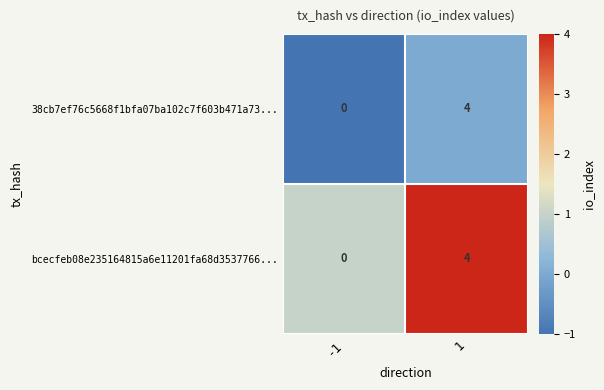

What is the highest value of the 38cb7ef76c5668f1bfa07ba102c7f603b471a73... series?

4